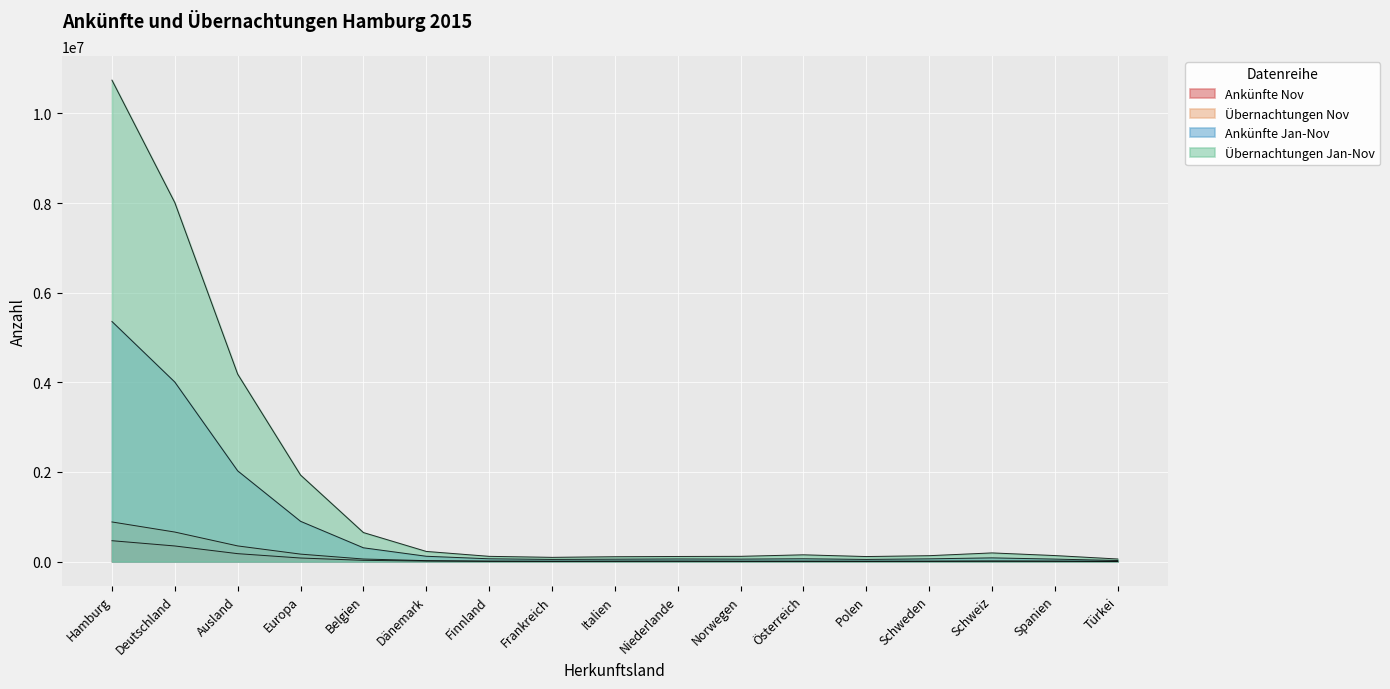

True or false: Ankünfte Jan-Nov and Übernachtungen Jan-Nov cross at least once.

False